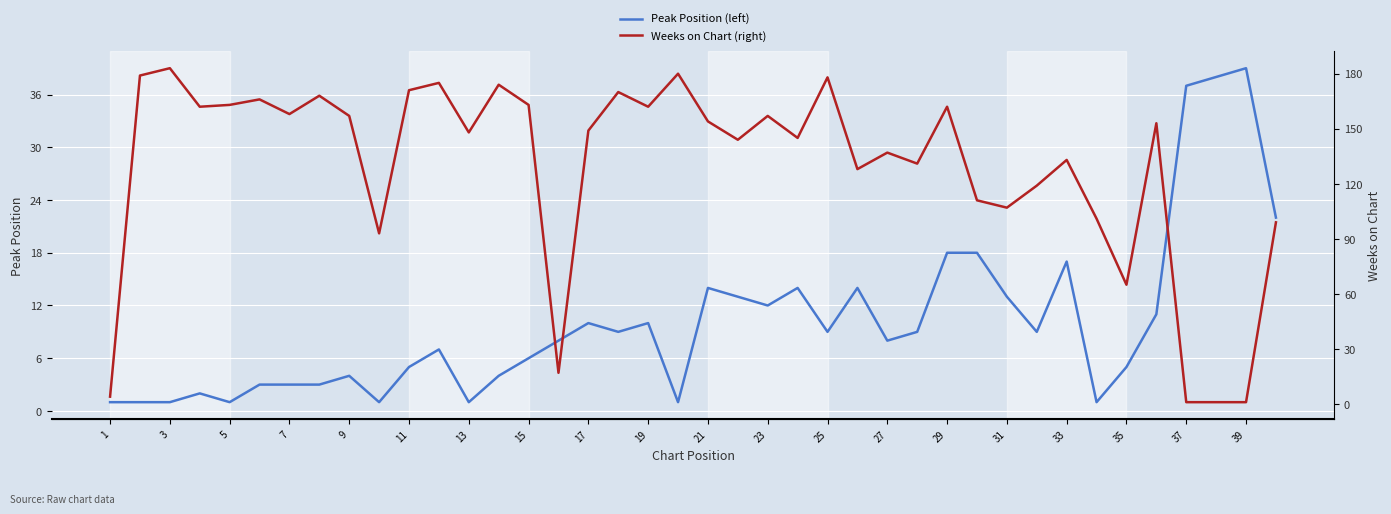

What are all the series names shown in the legend?

Peak Position (left), Weeks on Chart (right)